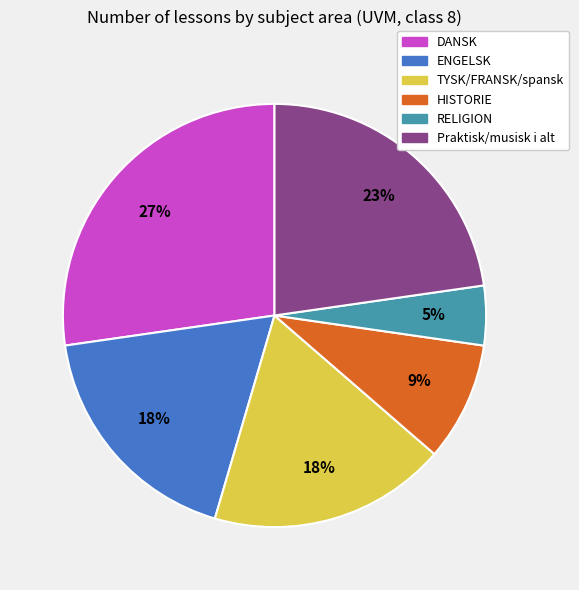

To the nearest percent, what is the combined percentage of TYSK/FRANSK/spansk and DANSK?

45%